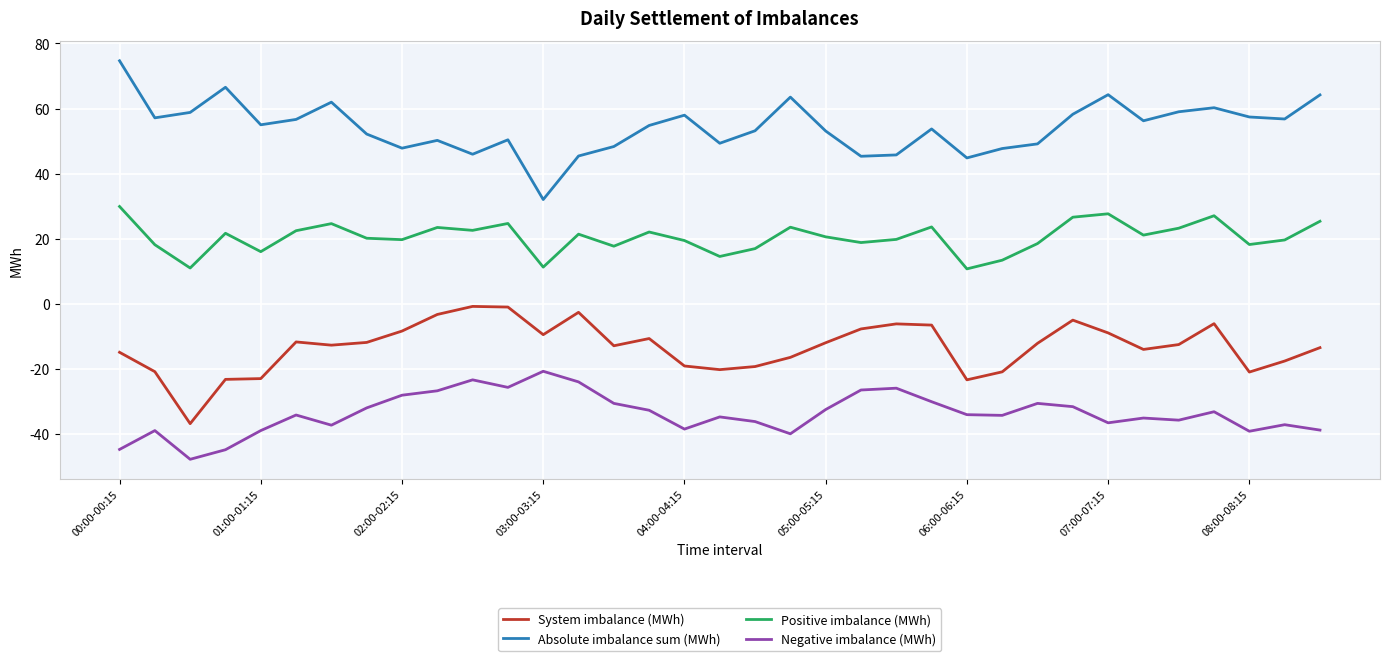

Which series has the largest total across all categories?

Absolute imbalance sum (MWh)